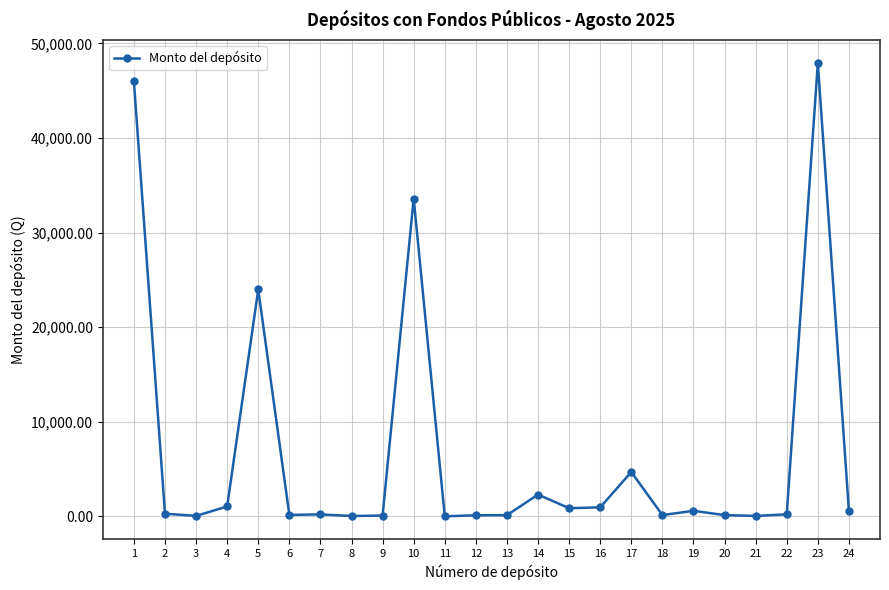

The value at 5 is 23981.5. True or false?

True